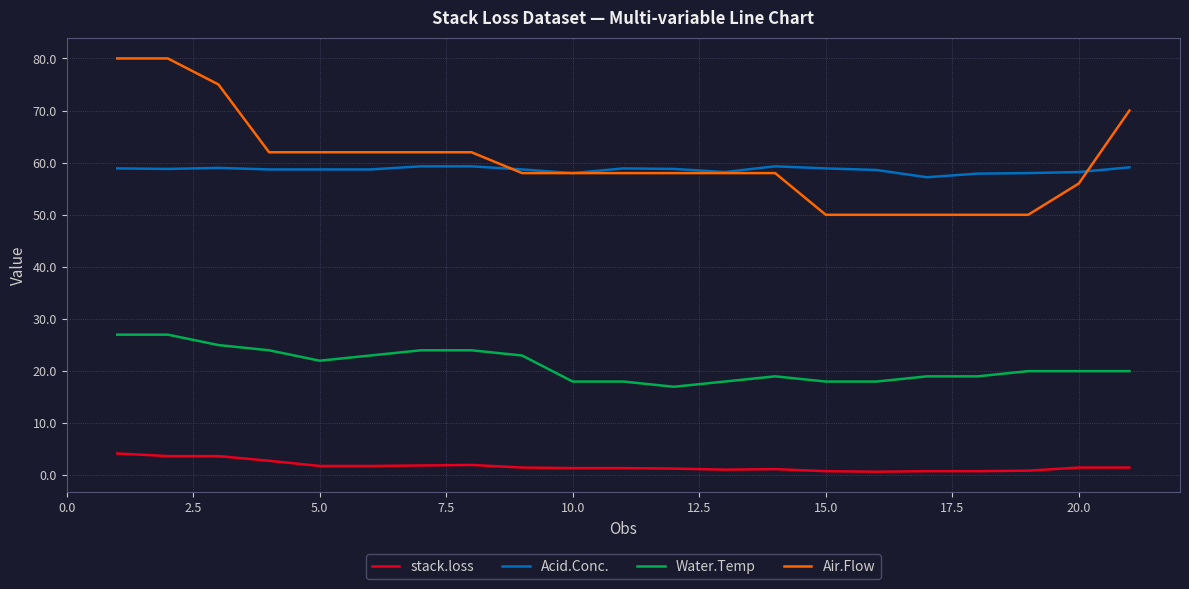

What is the lowest value of the Water.Temp series?

17.0